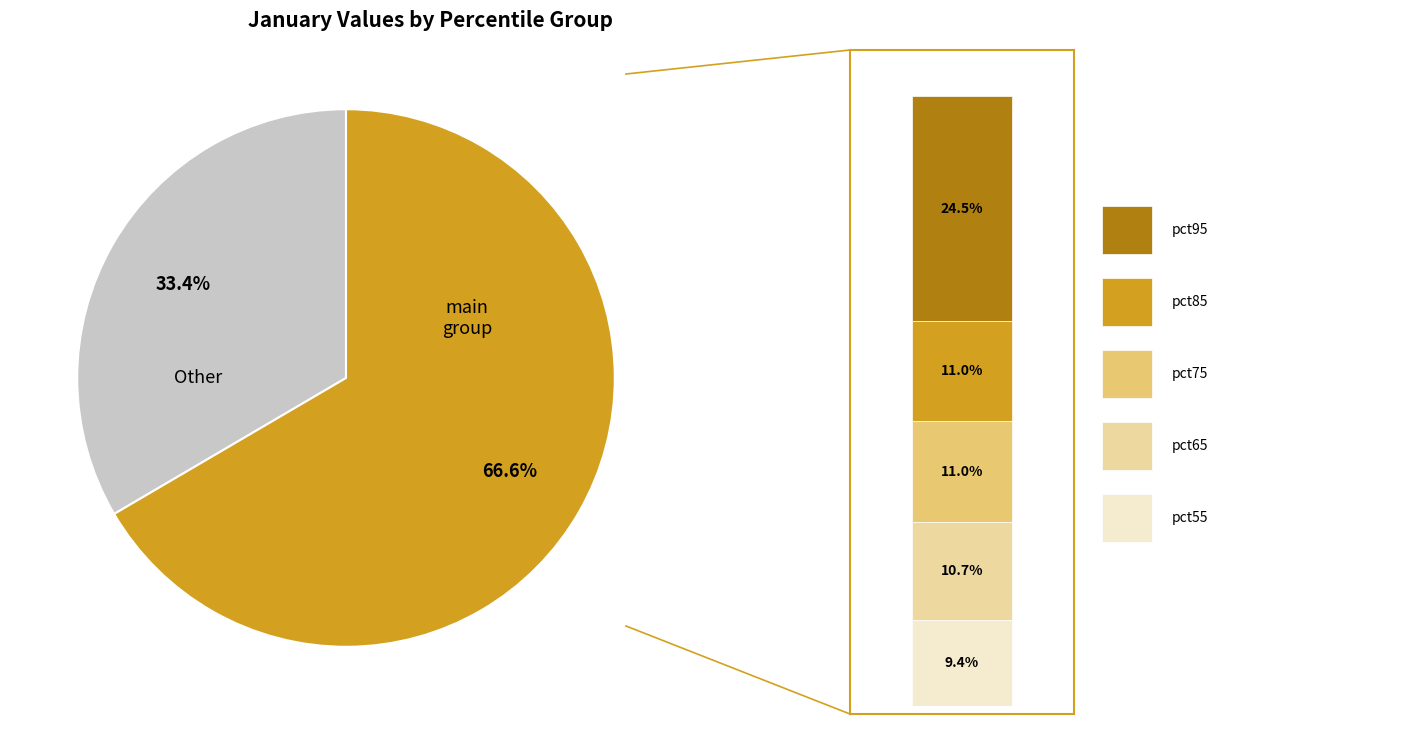

To the nearest percent, what is the difference between the pct15 and pct75 slice percentages?

5%